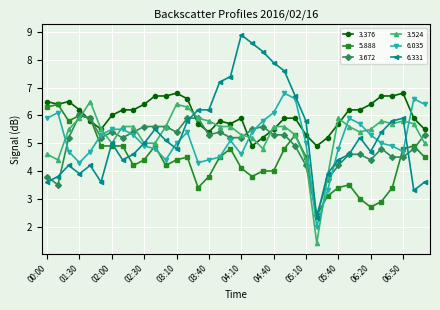

What is the greatest value displayed?

8.9